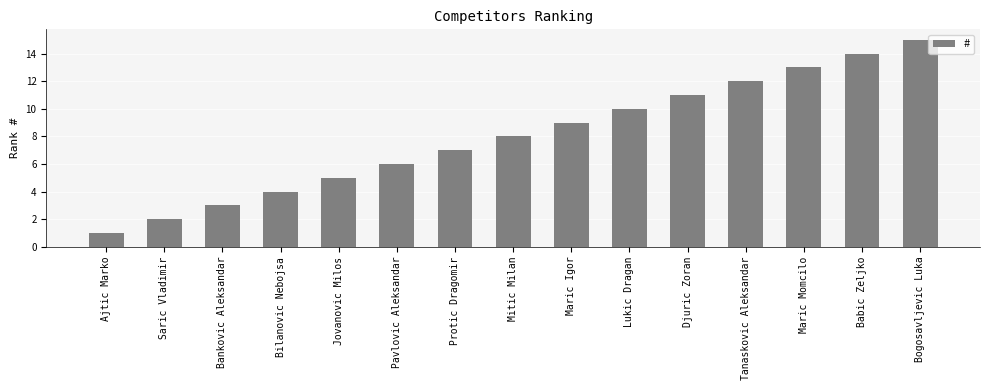

What is the change in value from Jovanovic Milos to Maric Momcilo?

+8